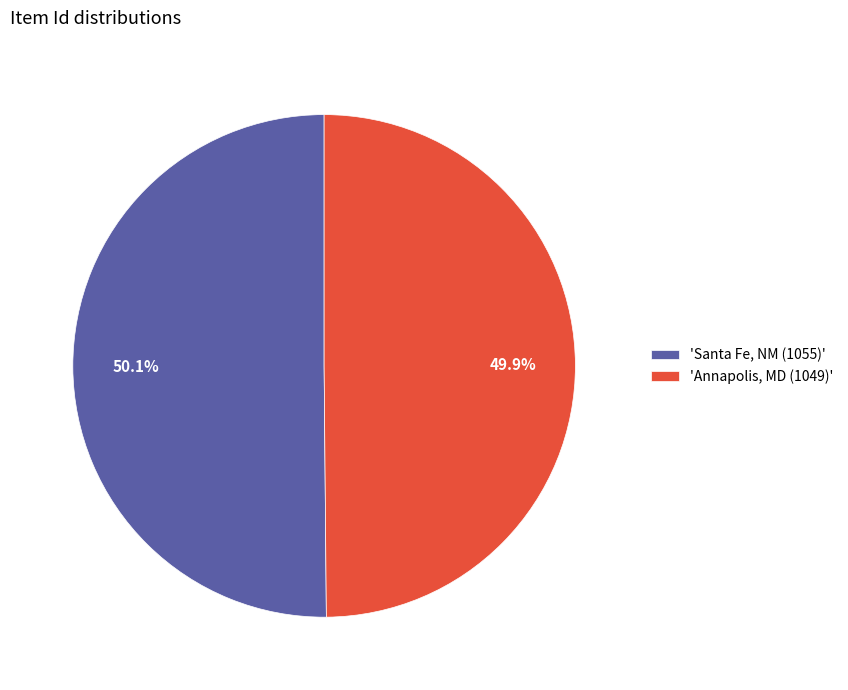

Count the number of slices in the pie.

2